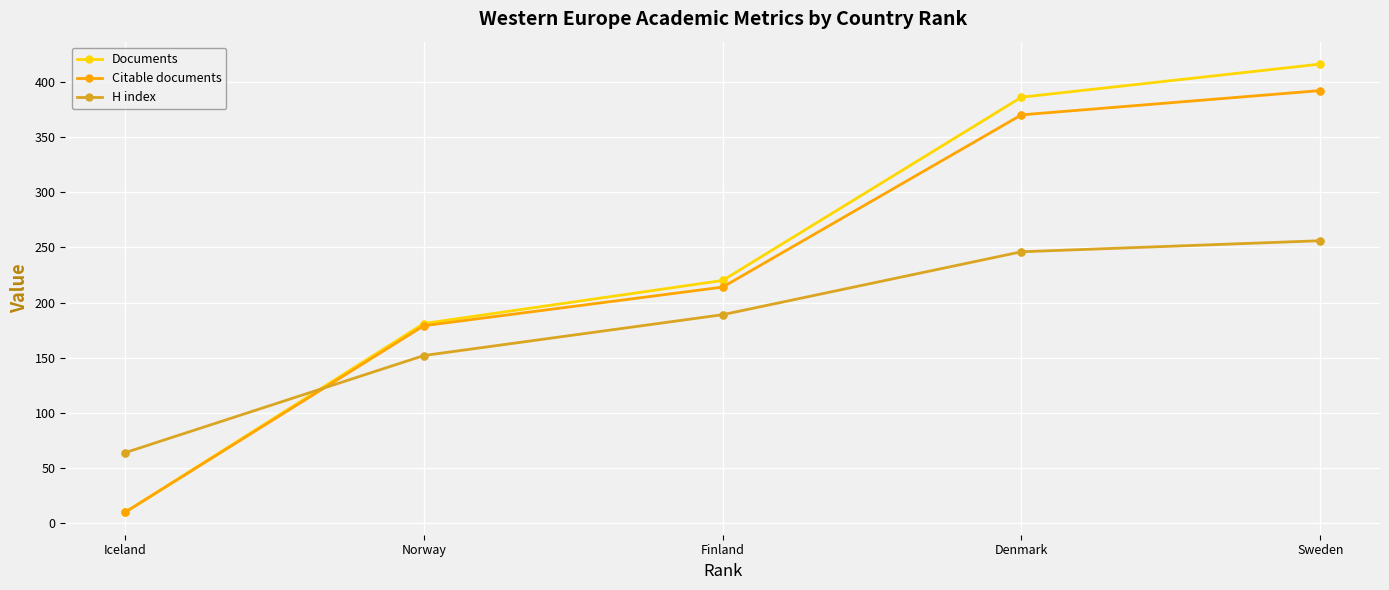

Between Iceland and Finland, which series saw the biggest shift?

Documents